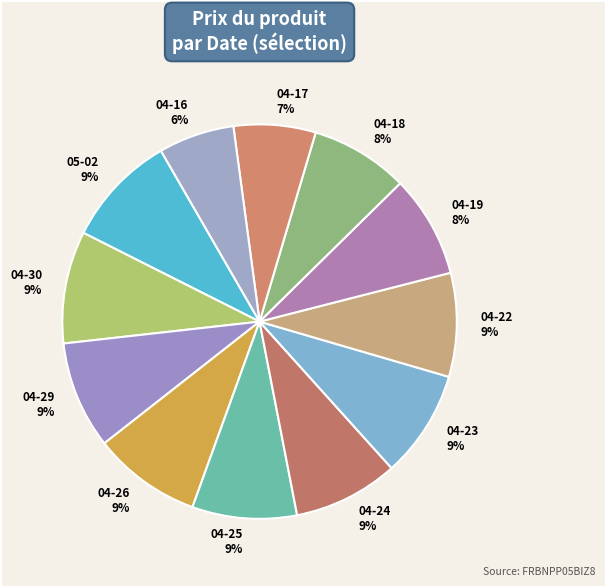

How many slices are in this pie chart?

12